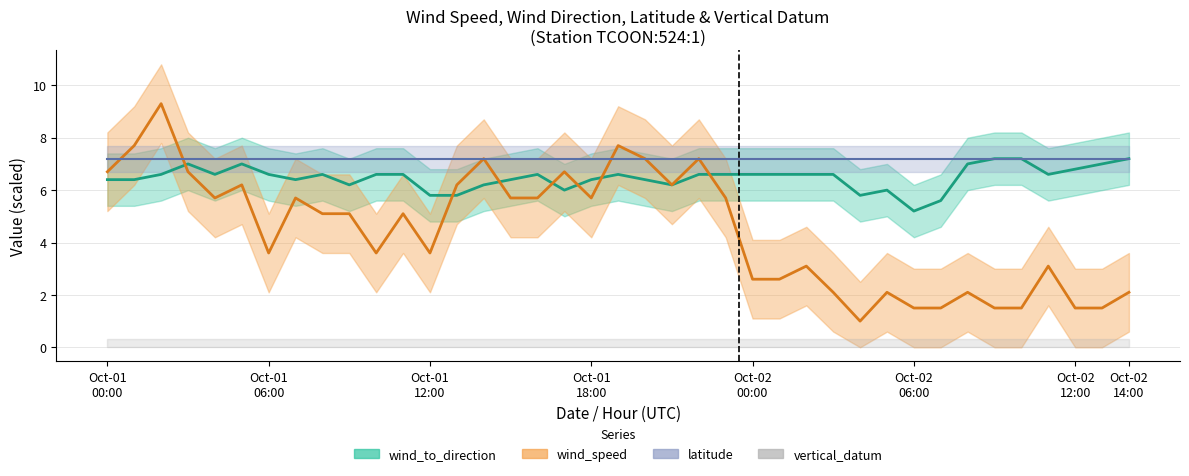

Where does the wind_to_direction (center) series first go above 6?

Oct-01
00:00